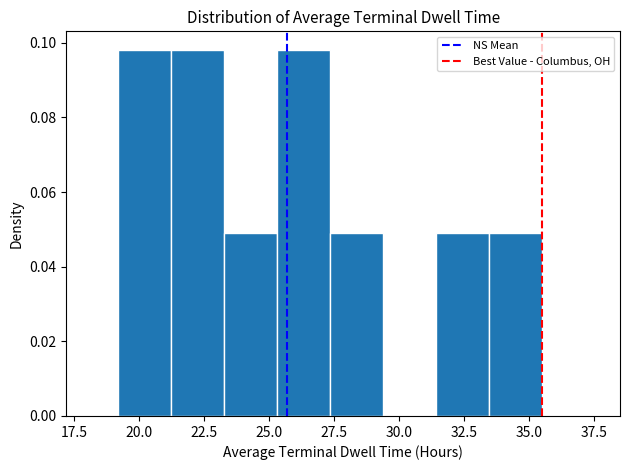

Reading left to right, transcribe this chart: for each bar, give the range it covers on the x-axis and its height. Neither the bar edges nor the heights are printed on the chart, so give them approximately, as read against the axes.

19.0 to 21.0: 0.098
21.0 to 23.5: 0.098
23.5 to 25.5: 0.050
25.5 to 27.5: 0.098
27.5 to 29.5: 0.050
29.5 to 31.5: 0
31.5 to 33.5: 0.050
33.5 to 35.5: 0.050